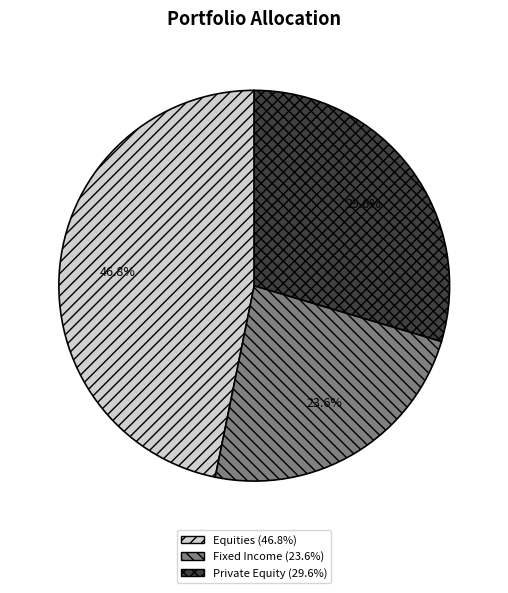

Is there a majority slice in this chart?

No